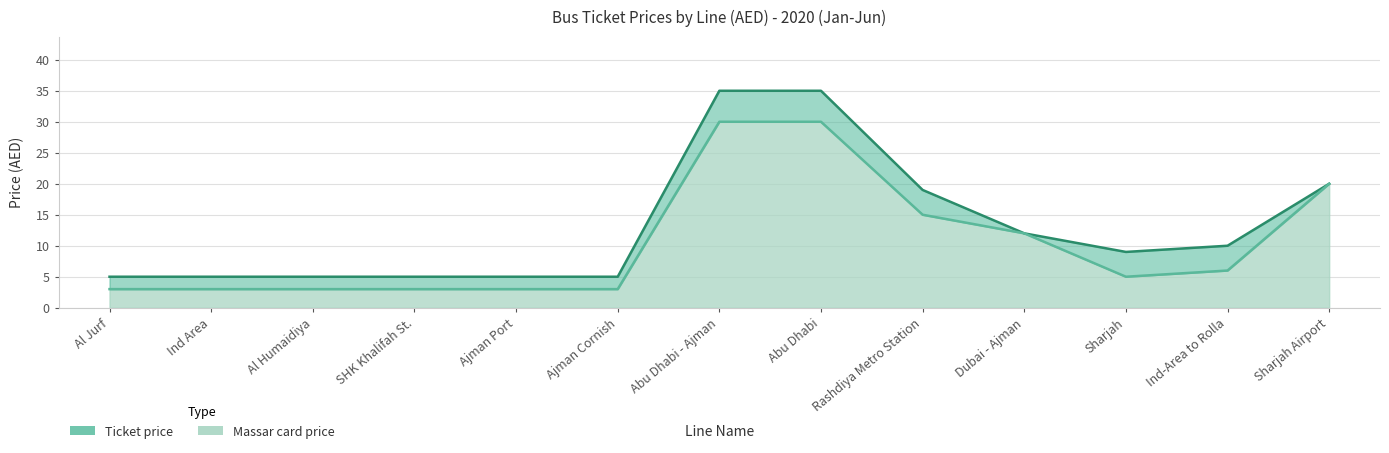

What are all the series names shown in the legend?

Ticket price, Massar card price